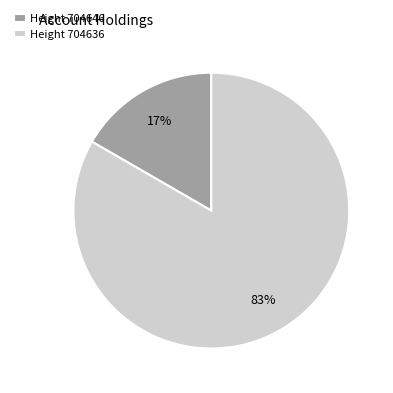

Count the number of slices in the pie.

2